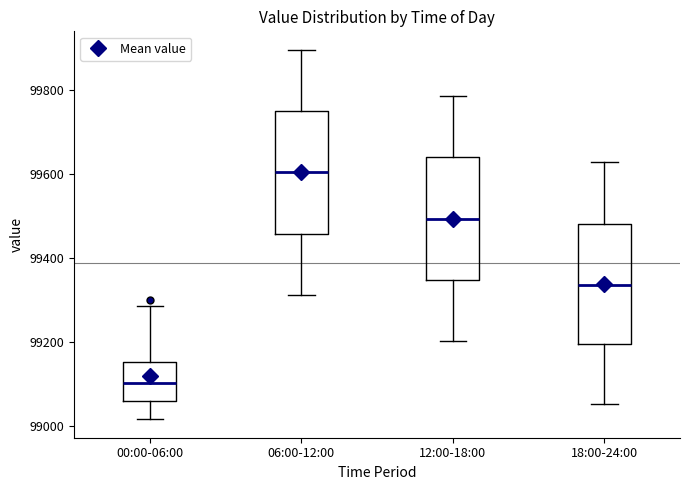

Where does the median line of the box for 00:00-06:00 sit on the y-axis? The values are not printed on the chart, so give them approximately, as read against the axis.

99100